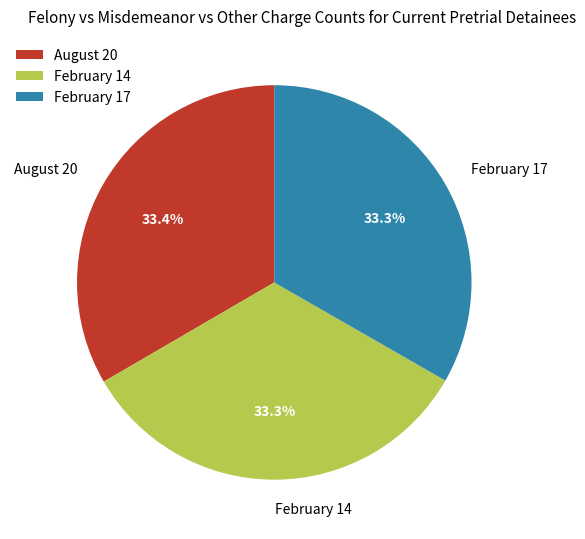

Is February 14 the majority of the pie?

No